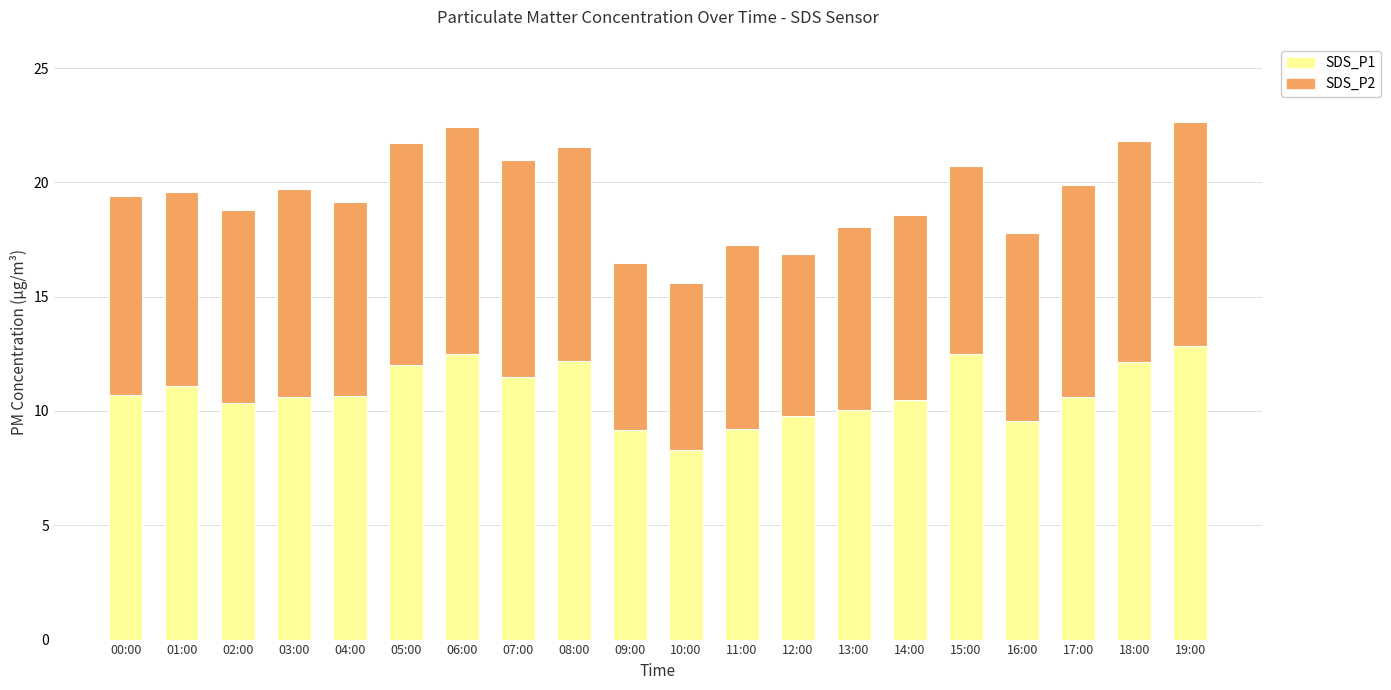

Is it true that SDS_P1 equals 19.0 at 17:00?

False